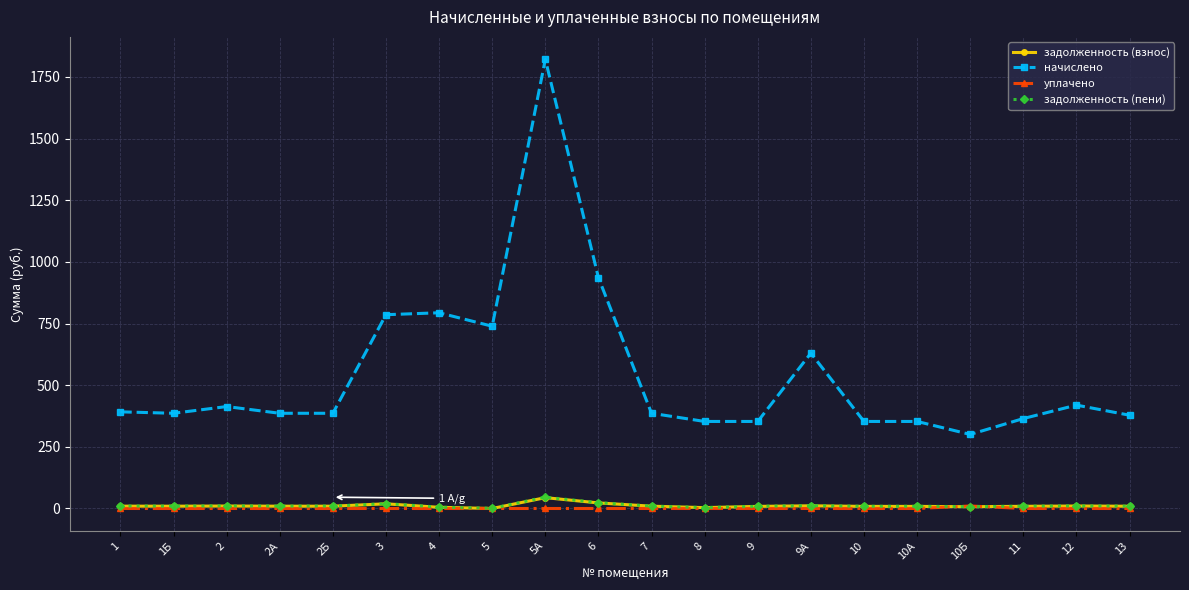

Is it true that задолженность (пени) equals 7.5 at 10Б?

True